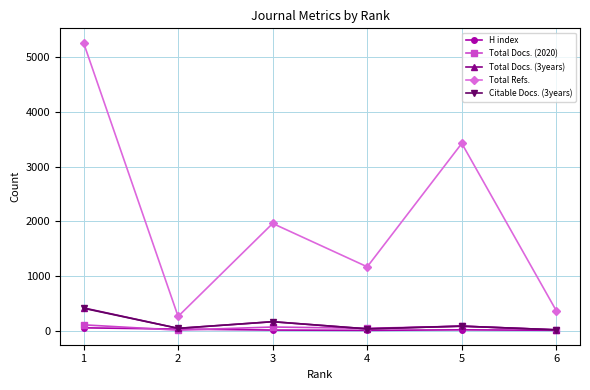

The value of Total Refs. at 3 is 1180. True or false?

False